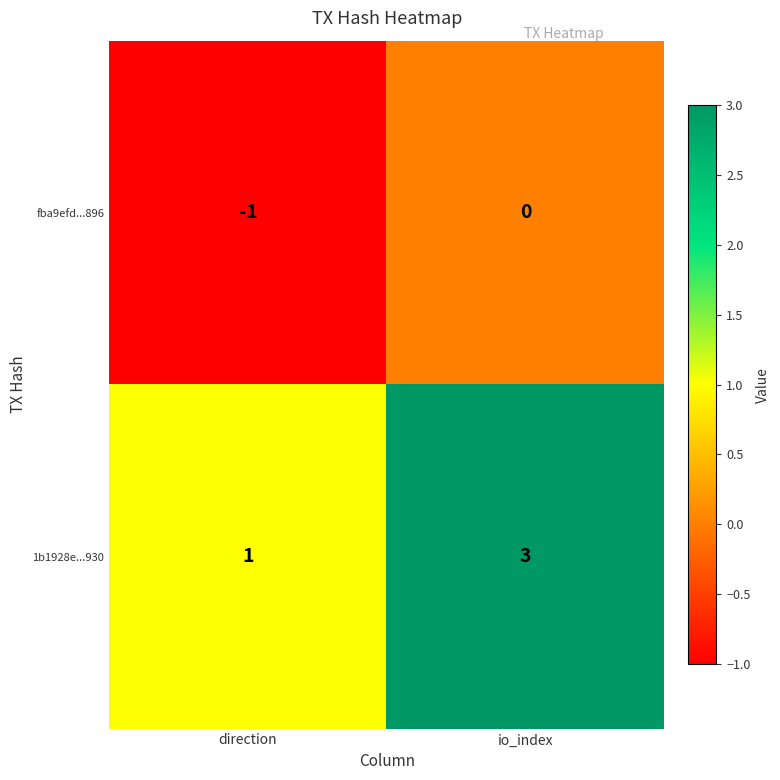

At which label is 1b1928e...930 closest to 2?

direction